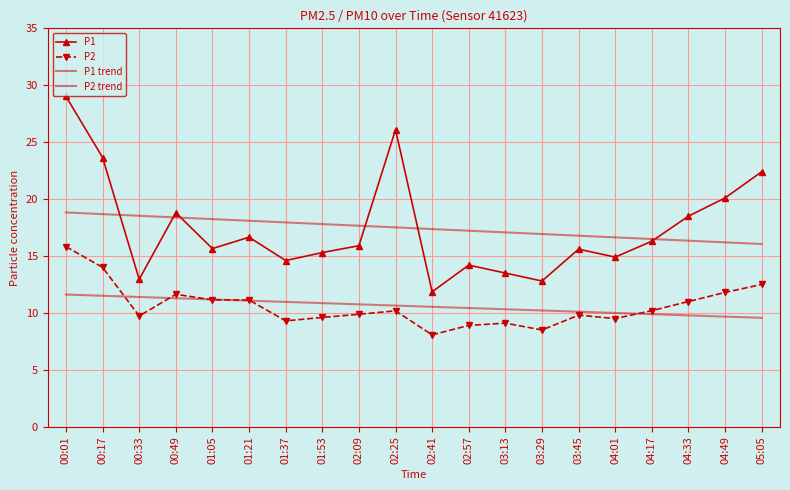

Is it true that P1 trend equals 26.6 at 04:01?

False